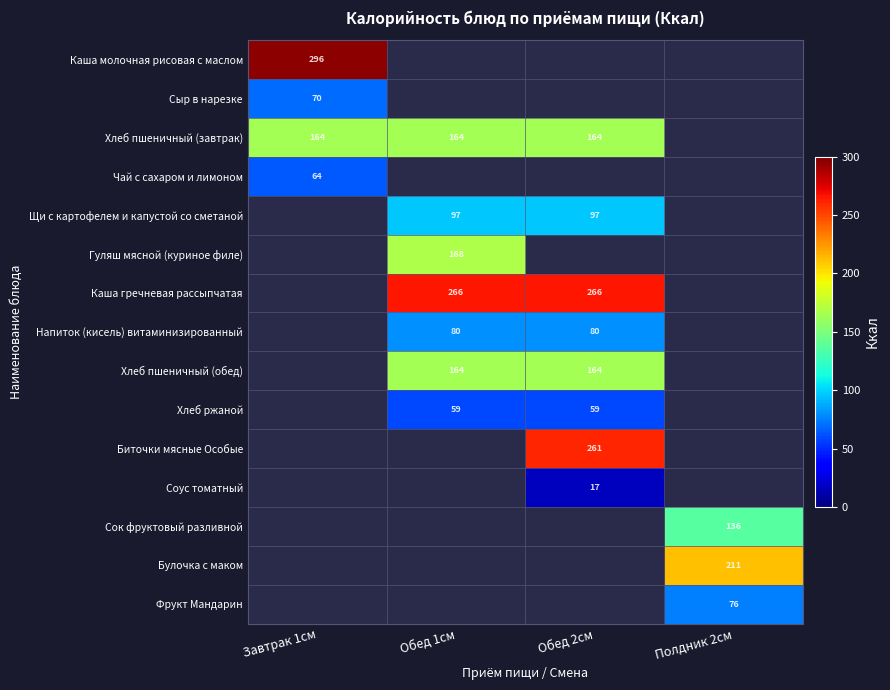

How many data points does each series have?

4